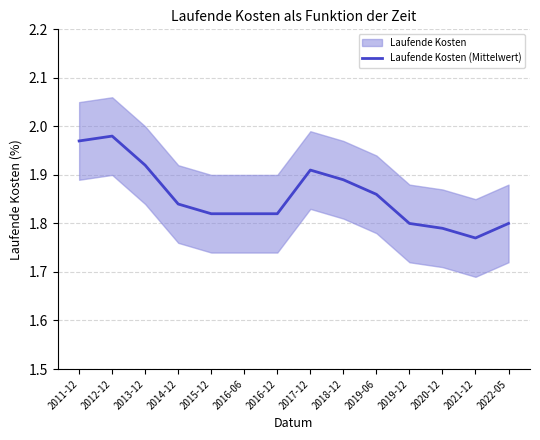

Rank the categories by value from lowest to highest.

2021-12, 2020-12, 2019-12, 2022-05, 2015-12, 2016-06, 2016-12, 2014-12, 2019-06, 2018-12, 2017-12, 2013-12, 2011-12, 2012-12